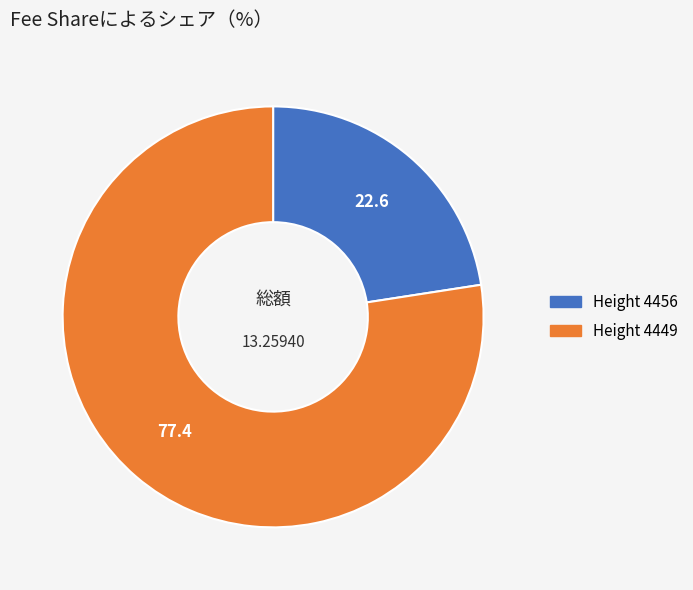

Does any single category account for the majority?

Yes